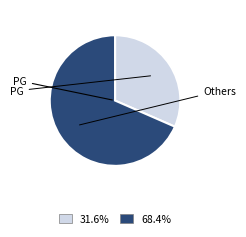

Does any single category account for the majority?

Yes